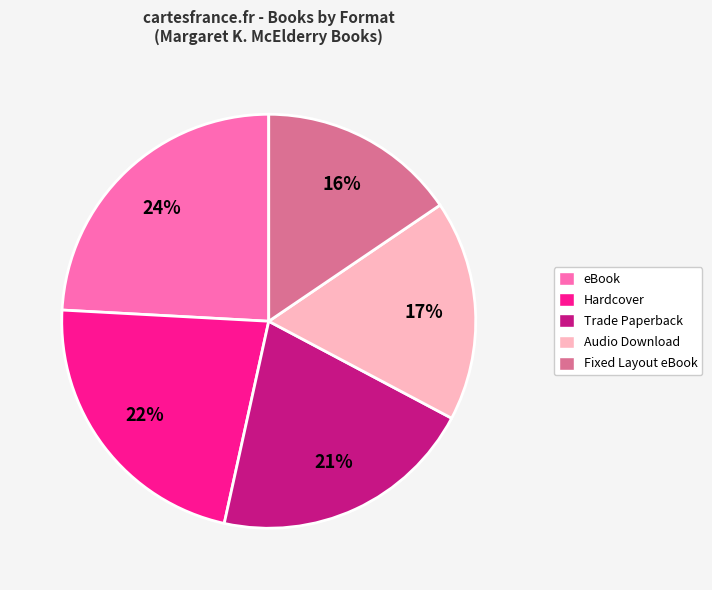

To the nearest percent, what is the average slice percentage?

20%